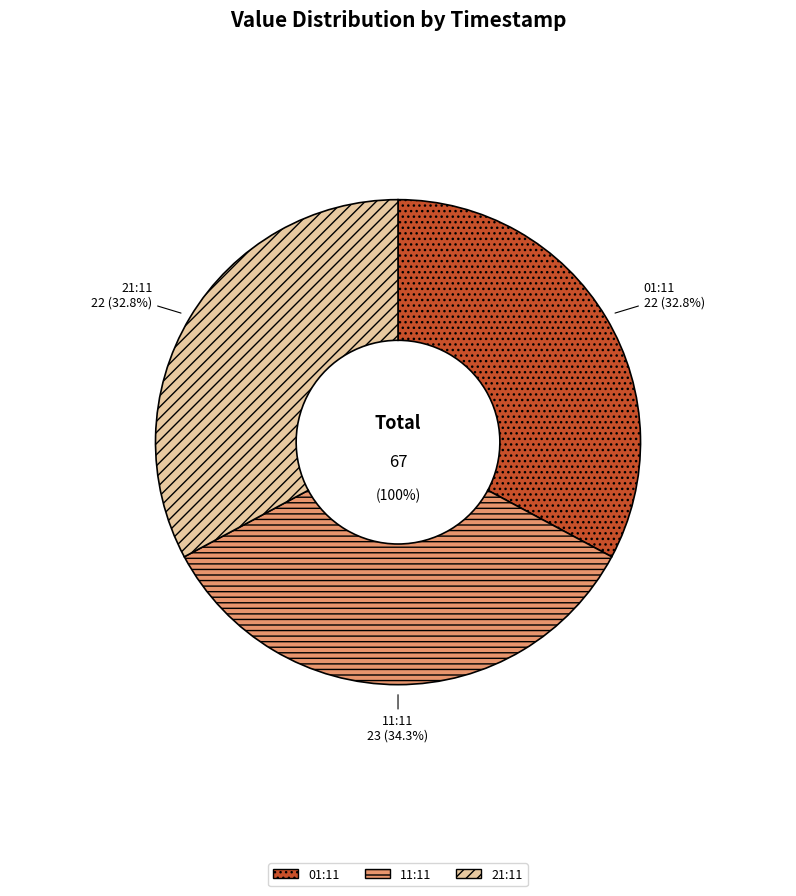

Count the number of slices in the pie.

3